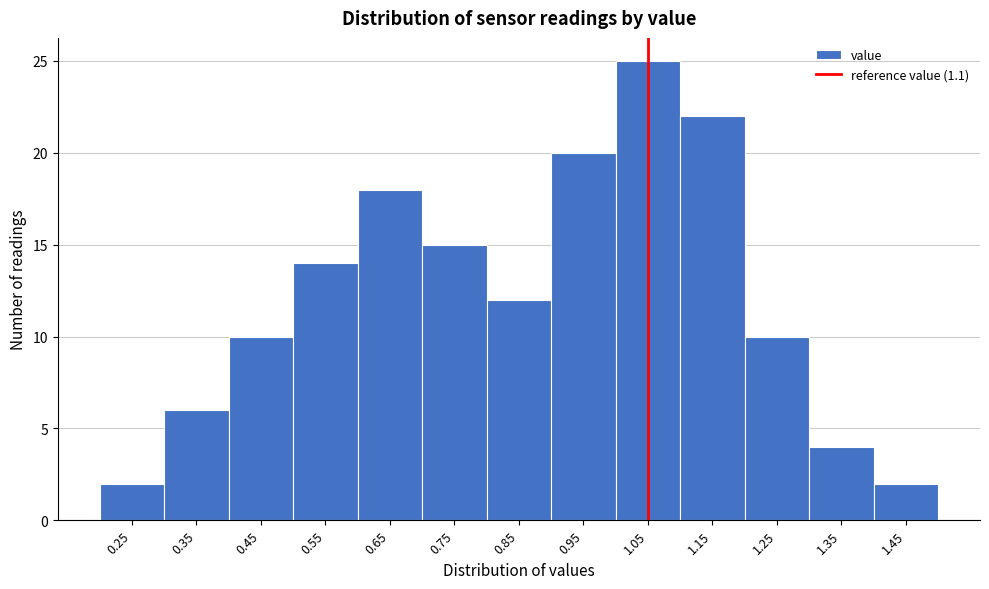

Reading left to right, what are all the values shown in this chart?

2	6	10	14	18	15	12	20	25	22	10	4	2